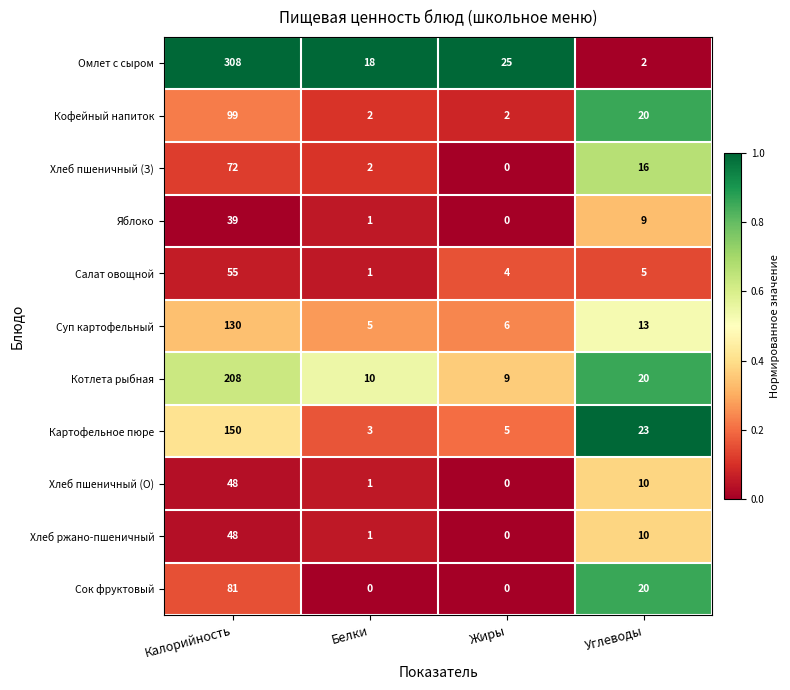

What is the total value across all series at Белки?

44